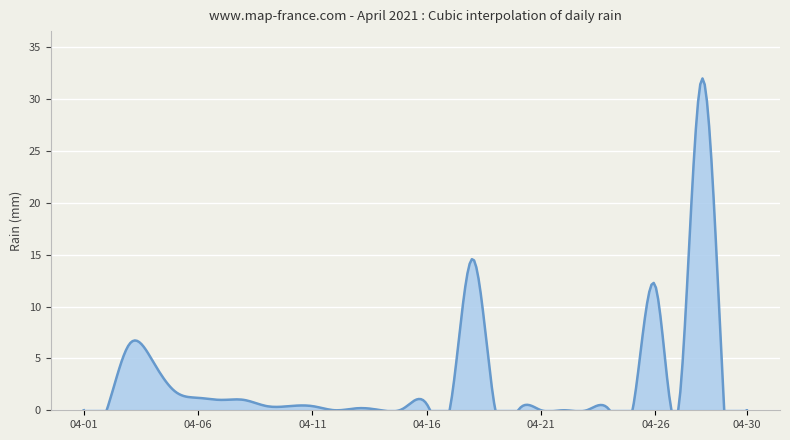

List the labels in order of value, smallest first.

2021-04-01, 2021-04-02, 2021-04-12, 2021-04-14, 2021-04-17, 2021-04-19, 2021-04-20, 2021-04-21, 2021-04-22, 2021-04-23, 2021-04-24, 2021-04-25, 2021-04-27, 2021-04-30, 2021-04-13, 2021-04-15, 2021-04-29, 2021-04-09, 2021-04-10, 2021-04-11, 2021-04-16, 2021-04-07, 2021-04-08, 2021-04-06, 2021-04-05, 2021-04-04, 2021-04-03, 2021-04-26, 2021-04-18, 2021-04-28